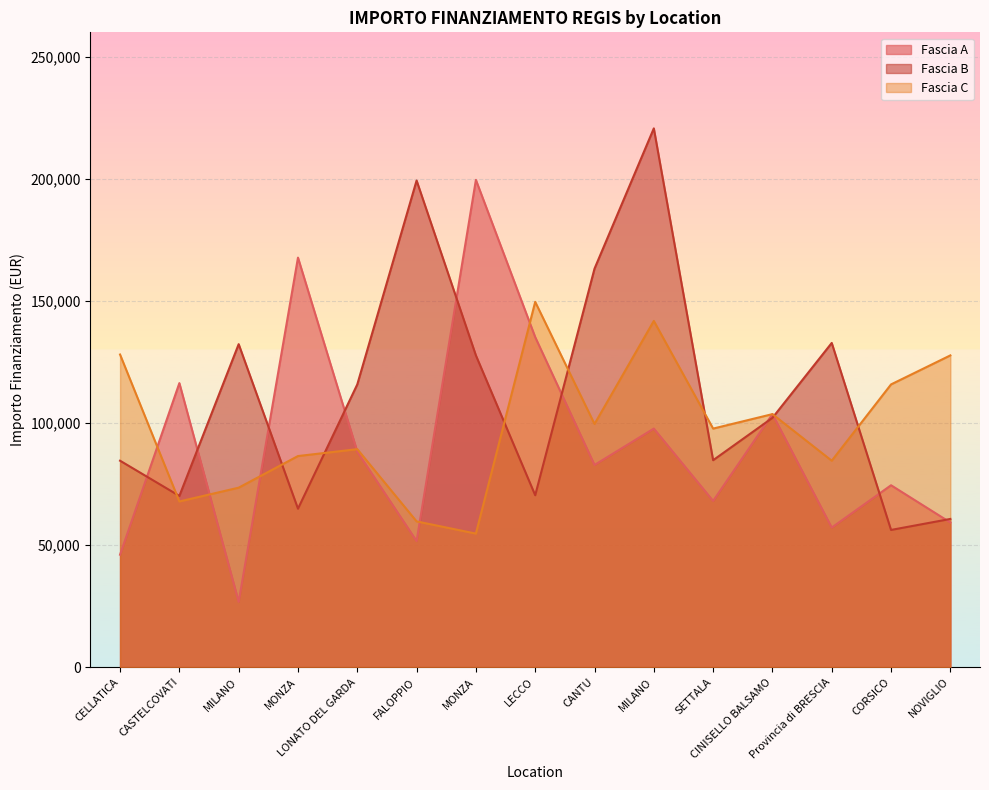

How many values in the Fascia A series are below 82798?

7